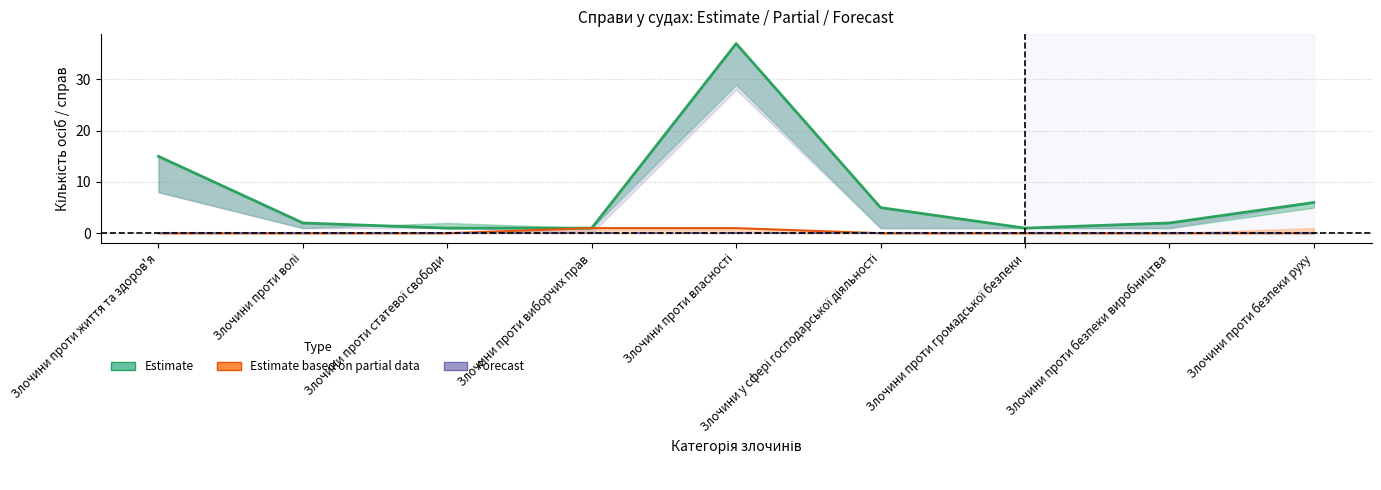

At how many categories does at least one series exceed 14?

2